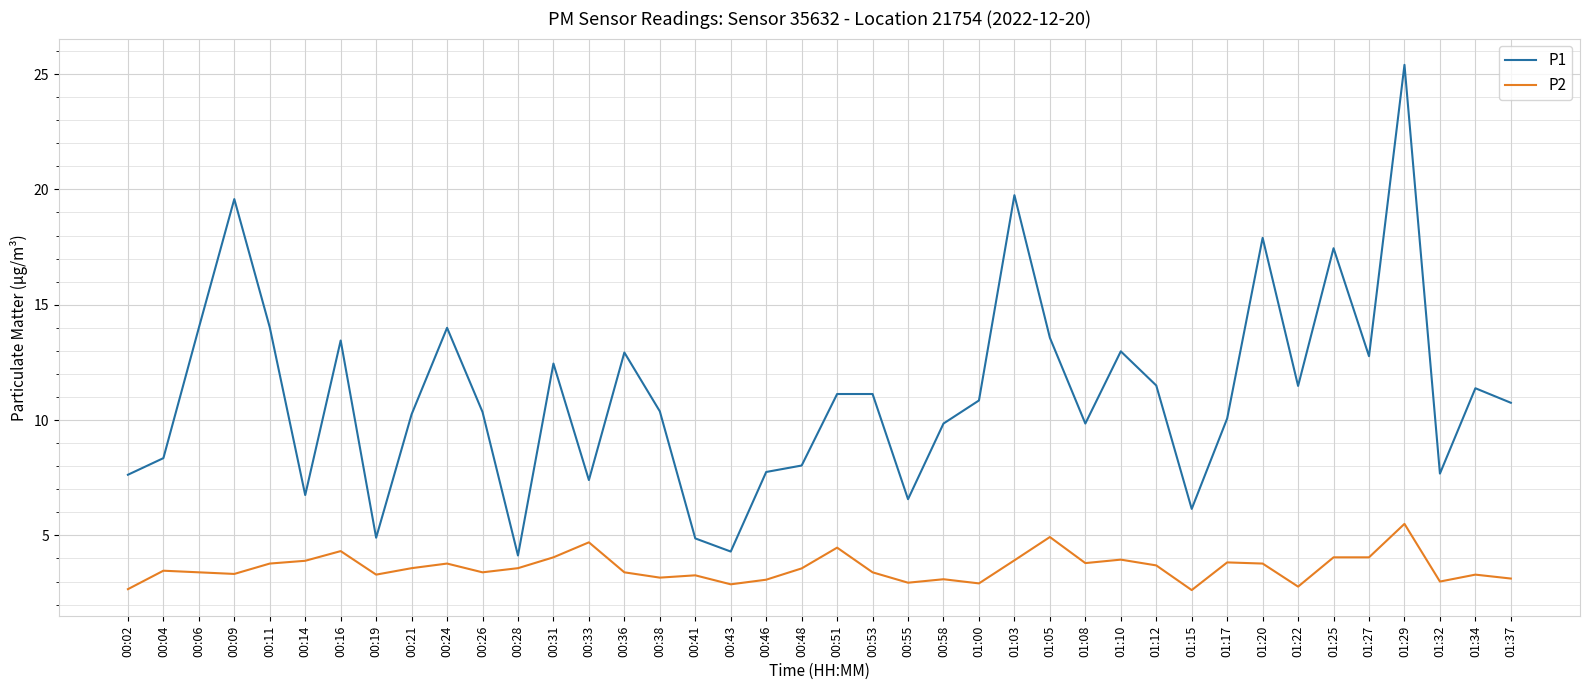

Which series has the largest range (max minus min)?

P1